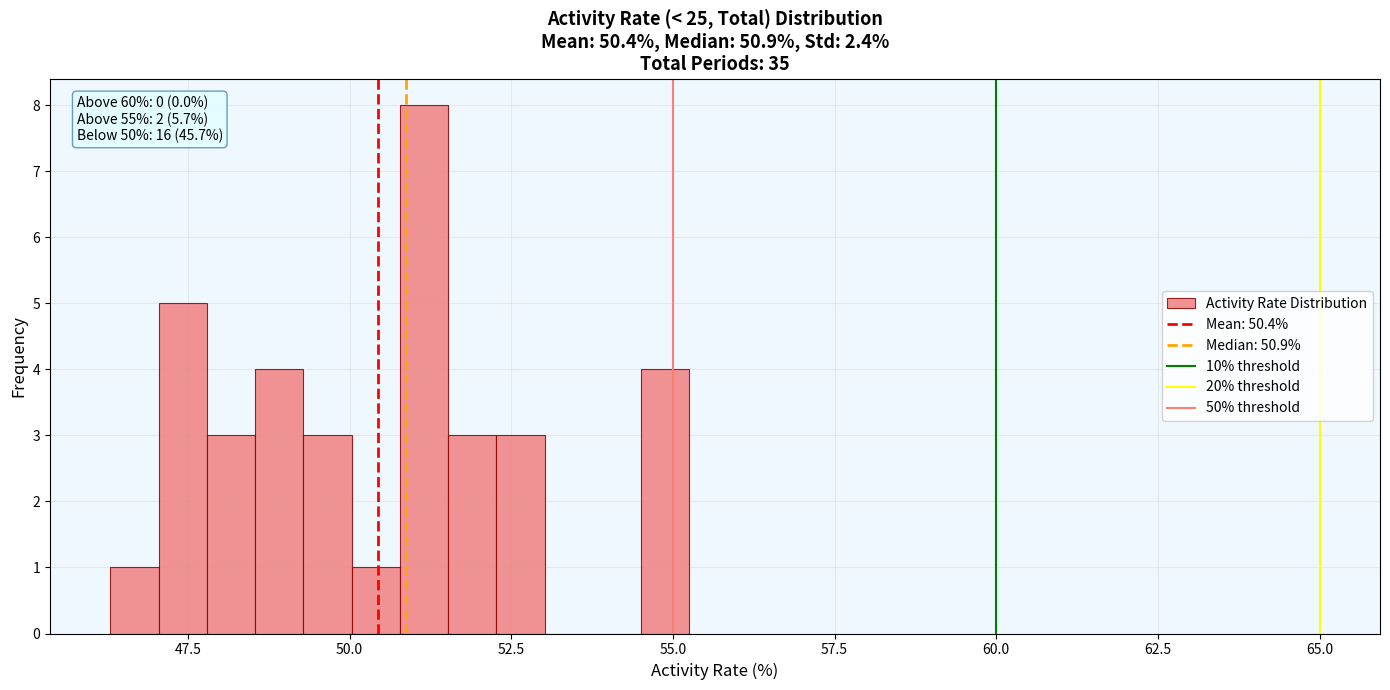

Around what value on the x-axis is the tallest bar? Give the approximate position of its centre, as read against the axis.

51.0